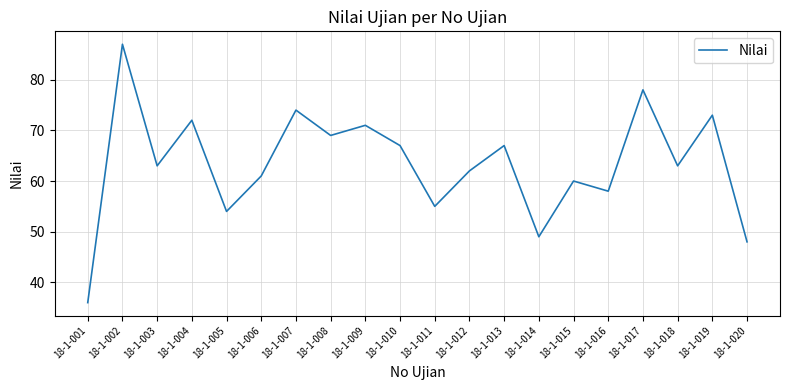

How many lines are shown in the chart?

1